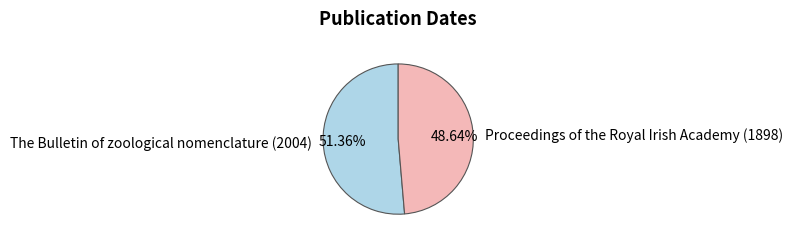

Does The Bulletin of zoological nomenclature (2004) represent more than half of the total?

Yes